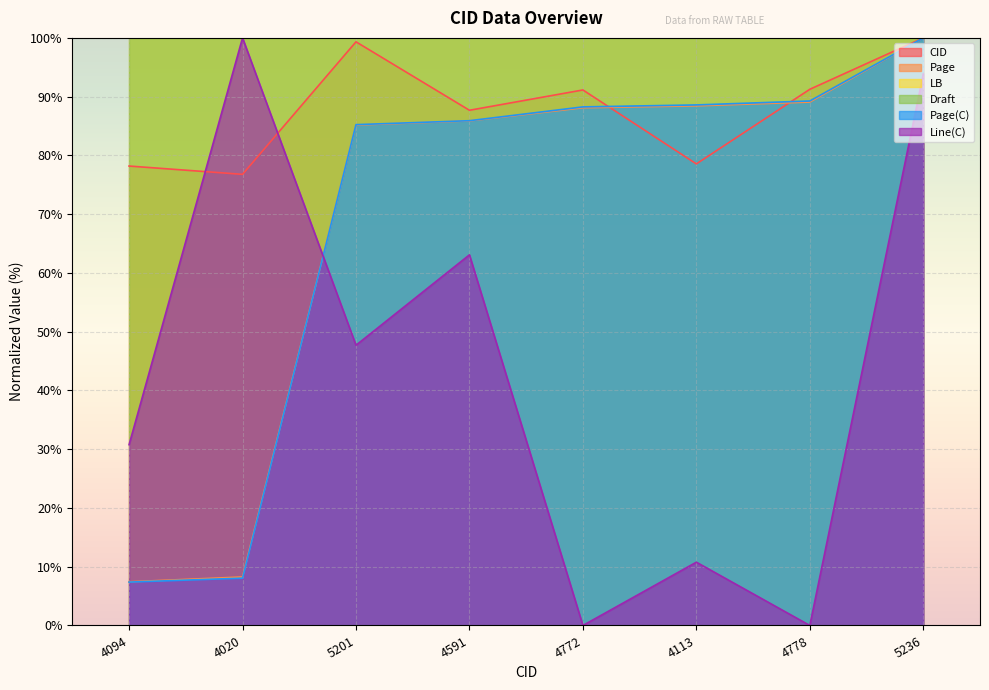

Between which two adjacent categories do Page and Page(C) first intersect?

4020 and 5201